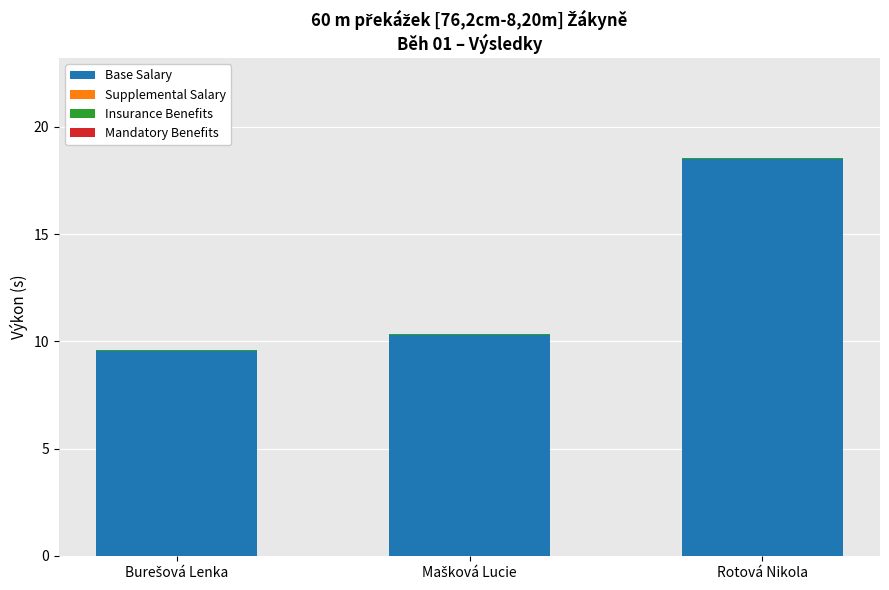

Which category has the highest value in the Base Salary series?

Rotová Nikola